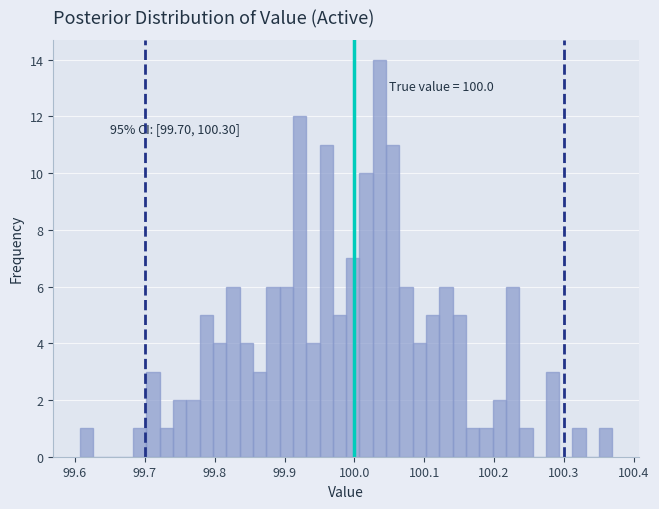

Read against the x-axis, roughly where is the centre of the tallest bar?

100.04